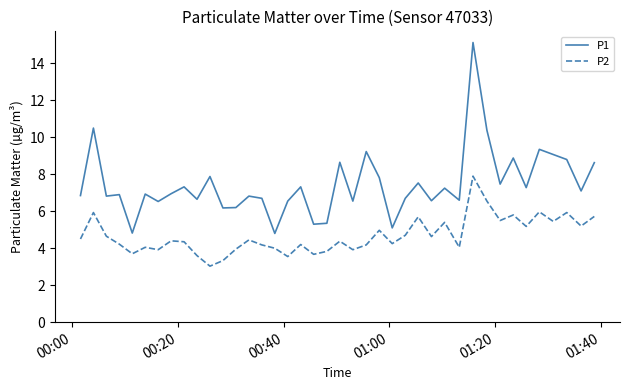

What is the highest value of the P1 series?

15.1